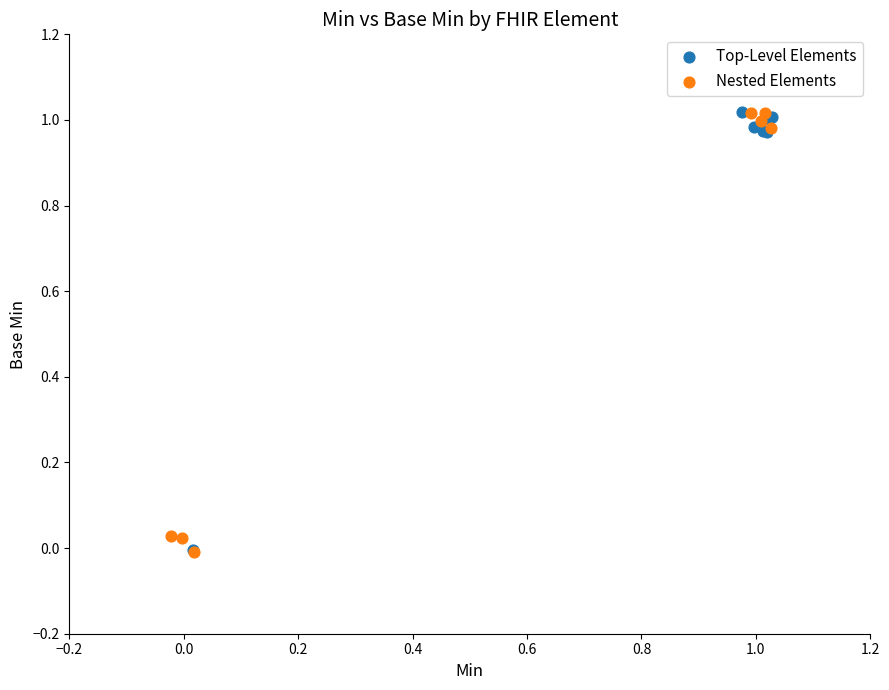

What are all the series names shown in the legend?

Top-Level Elements, Nested Elements